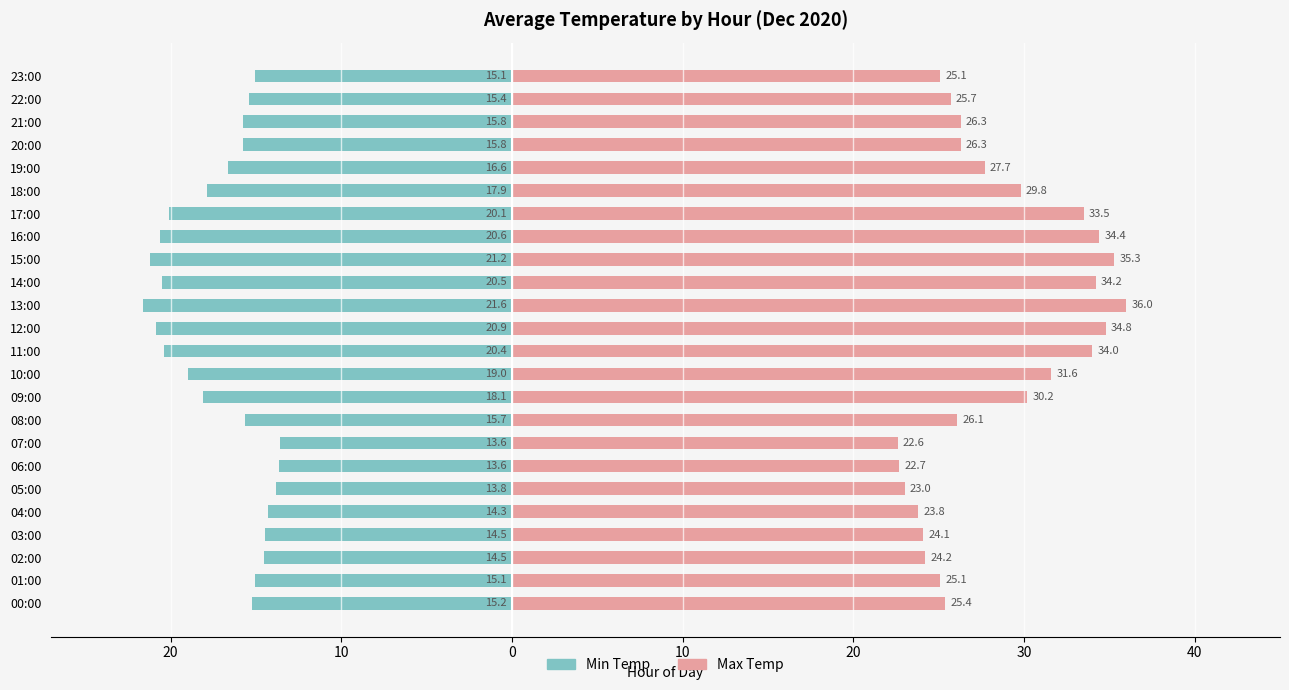

At how many categories does at least one series exceed 9?

24